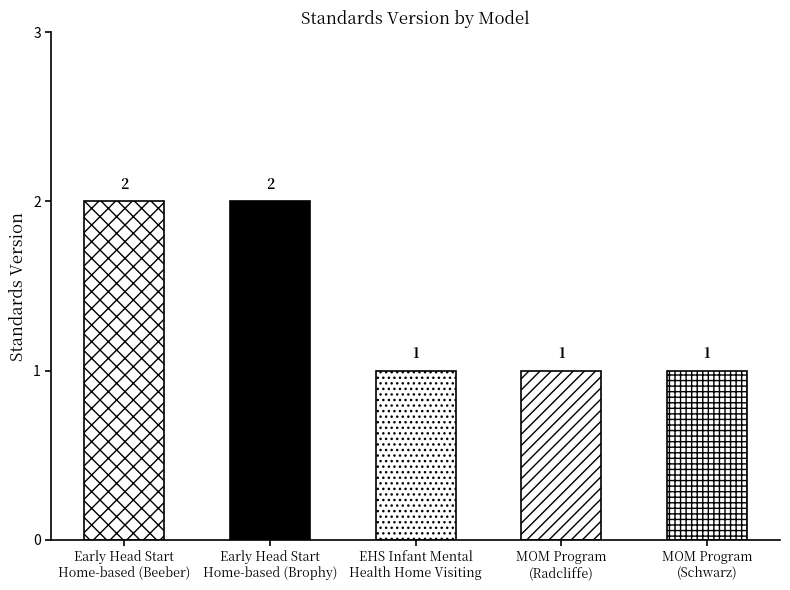

What is the value of the 2nd bar from the left?

2